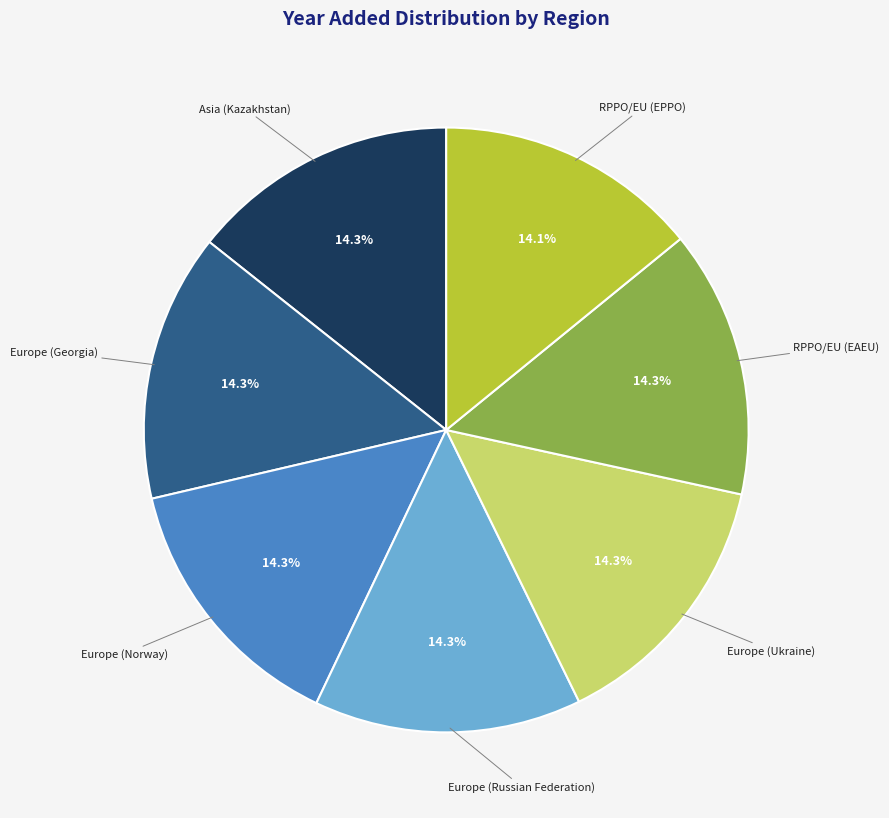

Is there any slice that represents more than half of the pie?

No